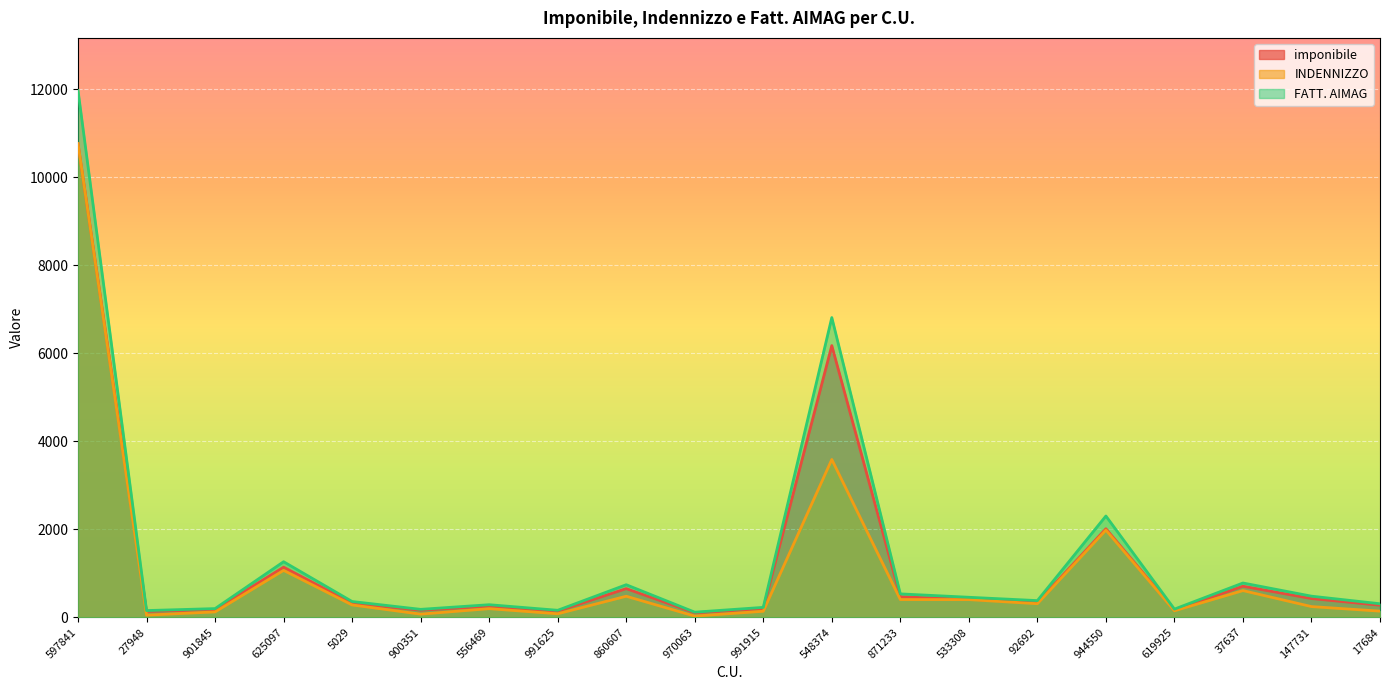

Reading left to right, what are all the values shown in this chart?

imponibile: 10762.1	134.8	177.0	1139.5	322.4	162.8	254.2	141.3	651.6	102.9	198.6	6174.1	466.2	410.2	334.1	2011.9	167.1	706.3	426.6	274.4
INDENNIZZO: 10762.1	49.4	122.8	1066.2	281.0	72.2	196.4	80.5	478.6	27.7	137.5	3586.5	403.2	402.4	308.7	1982.2	148.2	607.2	243.7	140.2
FATT. AIMAG: 11969.0	153.1	198.0	1263.0	358.7	180.9	286.1	159.6	740.5	116.8	225.9	6811.1	532.1	455.4	379.6	2301.8	186.2	779.6	480.4	308.2